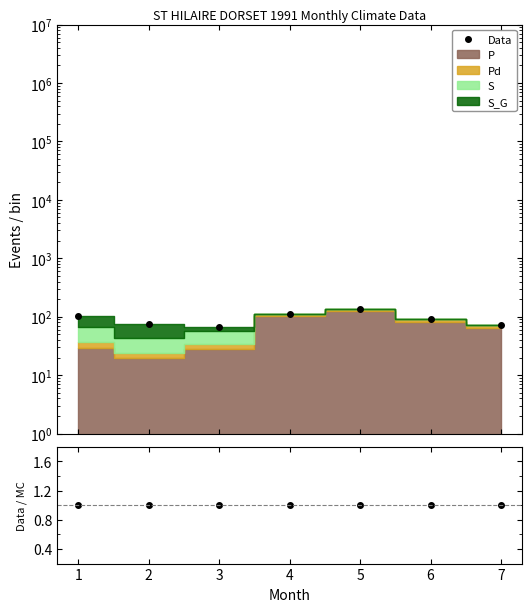

True or false: Data/MC and Data cross at least once.

False